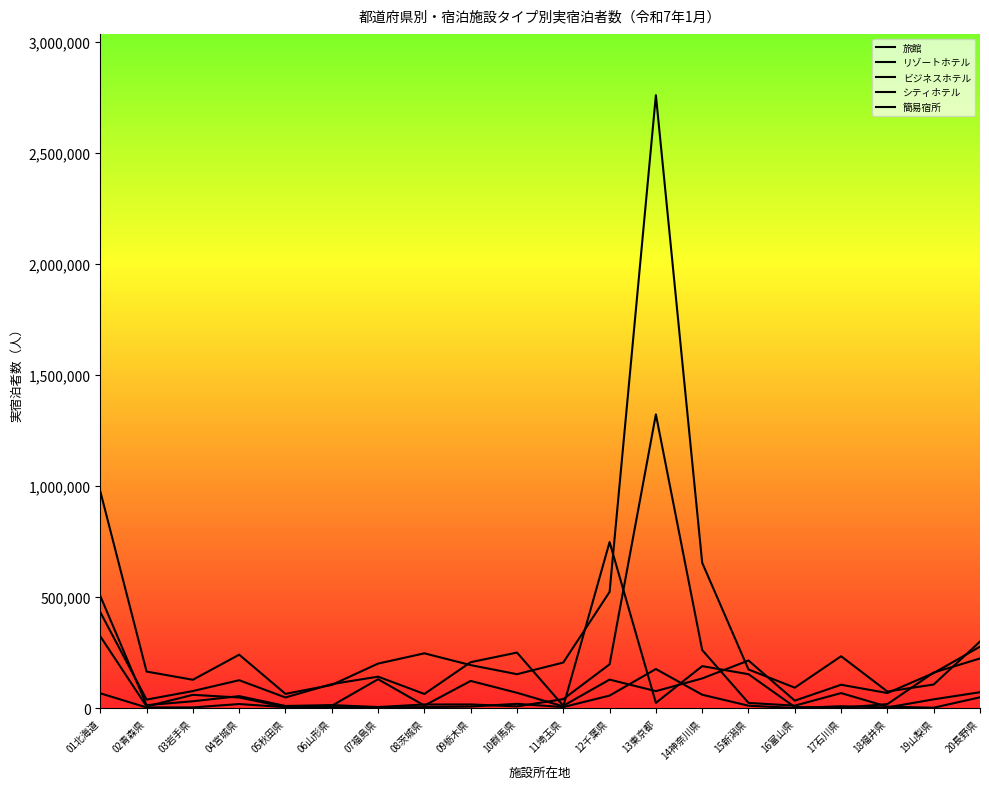

Between 09栃木県 and 18福井県, which series saw the biggest shift?

旅館